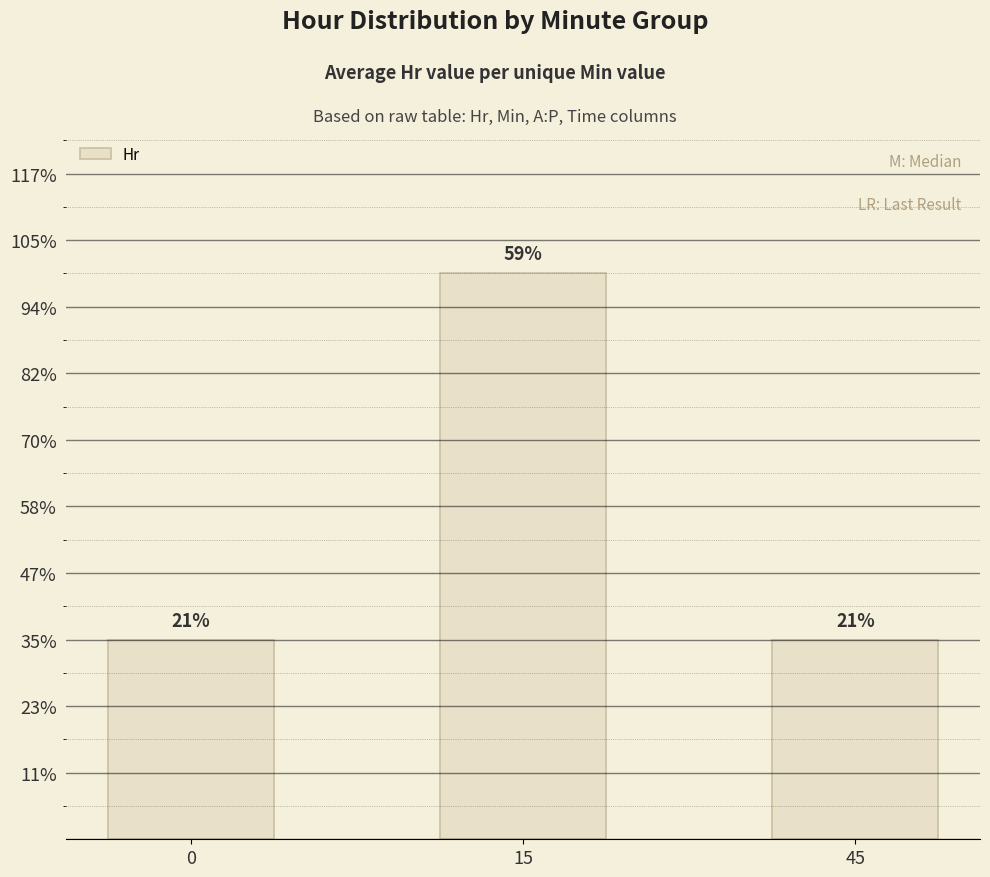

What is the average value?

10